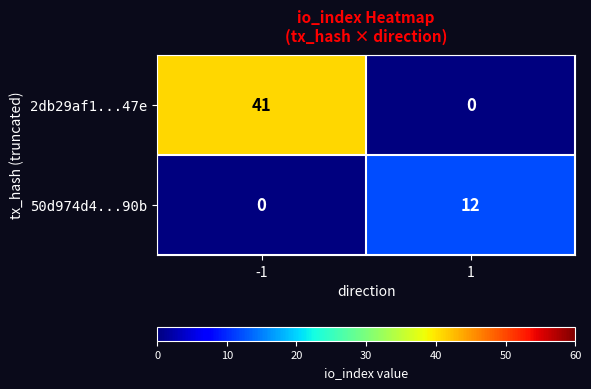

List the series in order of their peak value, lowest first.

50d974d4...90b, 2db29af1...47e